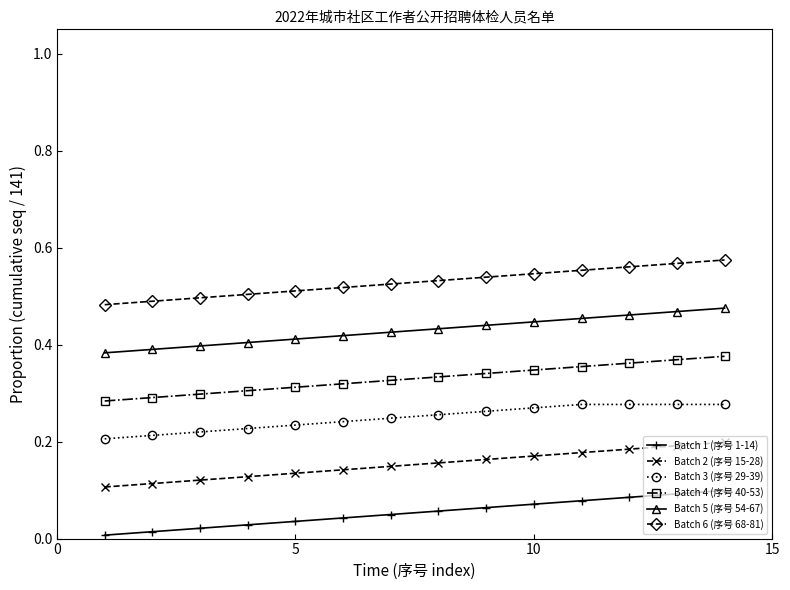

List the series in order of their peak value, lowest first.

Batch 1 (序号 1-14), Batch 2 (序号 15-28), Batch 3 (序号 29-39), Batch 4 (序号 40-53), Batch 5 (序号 54-67), Batch 6 (序号 68-81)